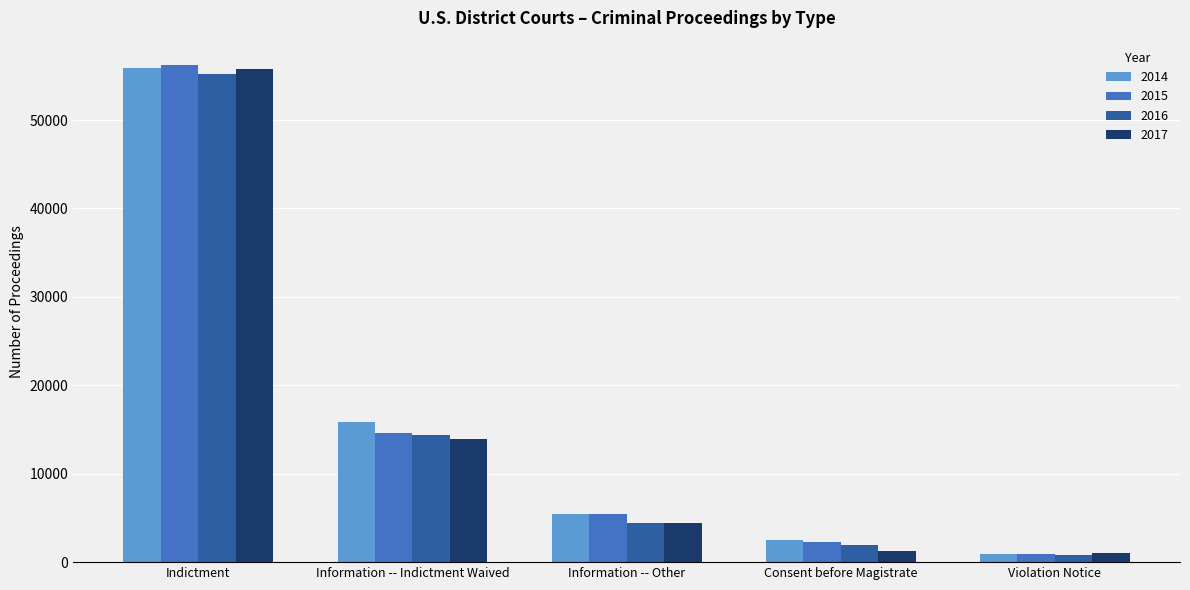

Rank the categories by 2016 value from highest to lowest.

Indictment, Information -- Indictment Waived, Information -- Other, Consent before Magistrate, Violation Notice